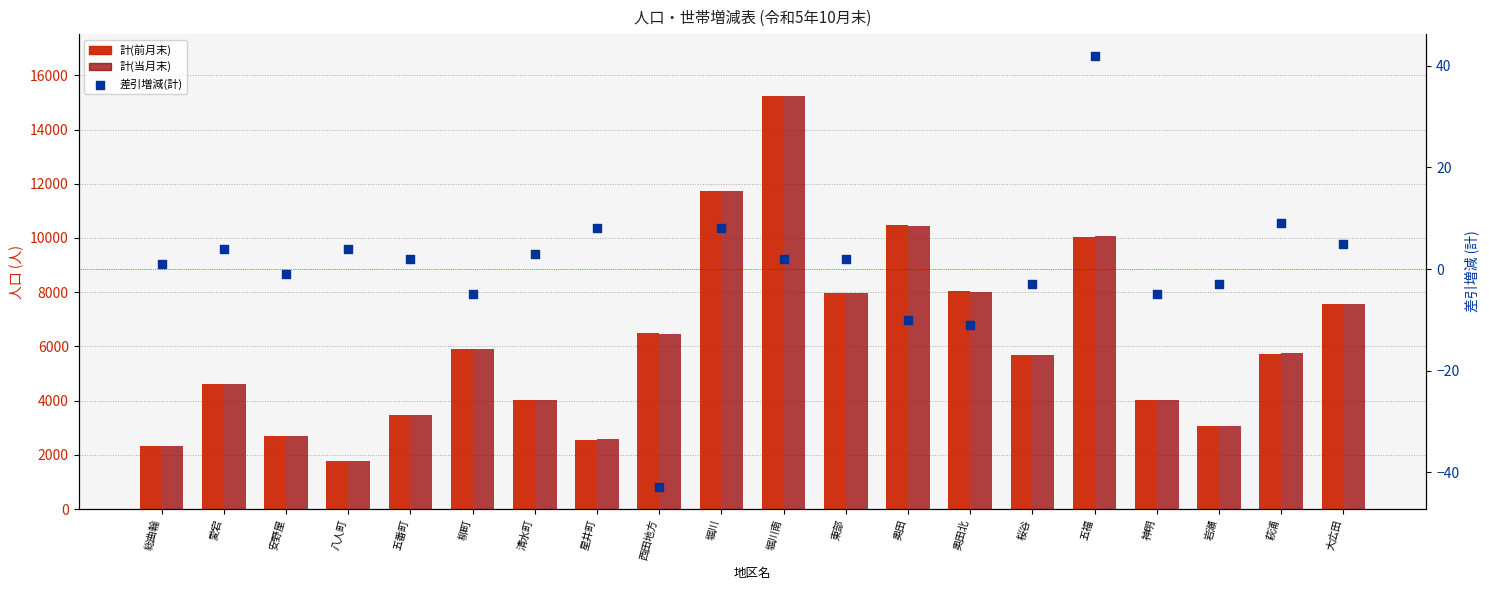

What are all the series names shown in the legend?

計(前月末), 計(当月末), 差引増減(計)